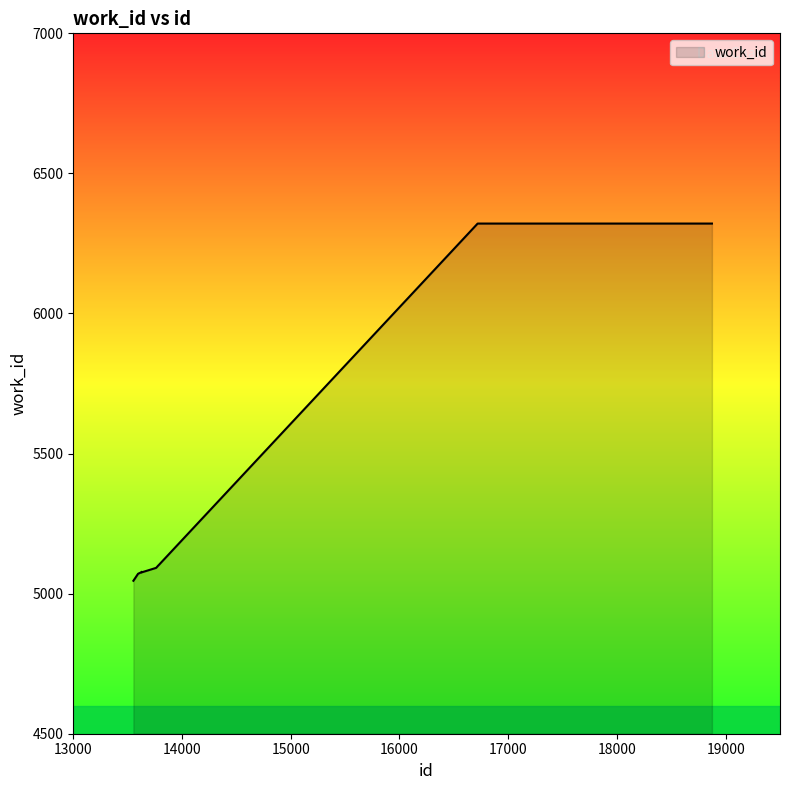

What is the smallest value displayed?

5046